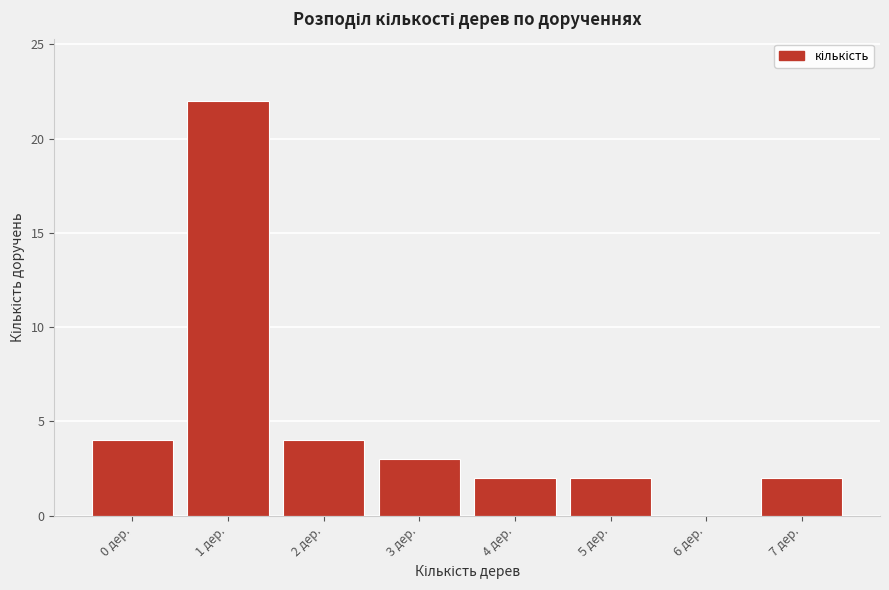

Reading right to left, list all the values displayed in this chart.

7 дер.=2	6 дер.=0	5 дер.=2	4 дер.=2	3 дер.=3	2 дер.=4	1 дер.=22	0 дер.=4